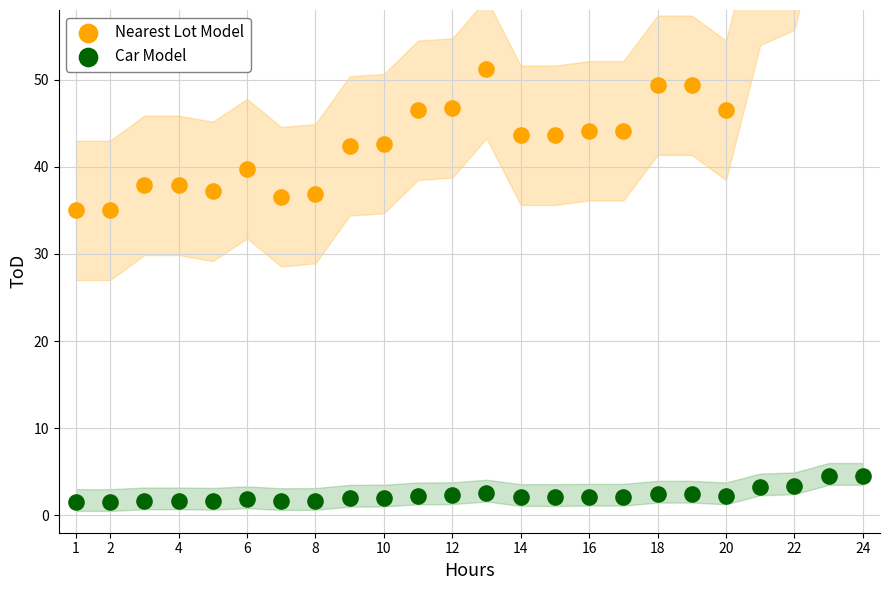

Which series contains the highest Y value?

Nearest Lot Model